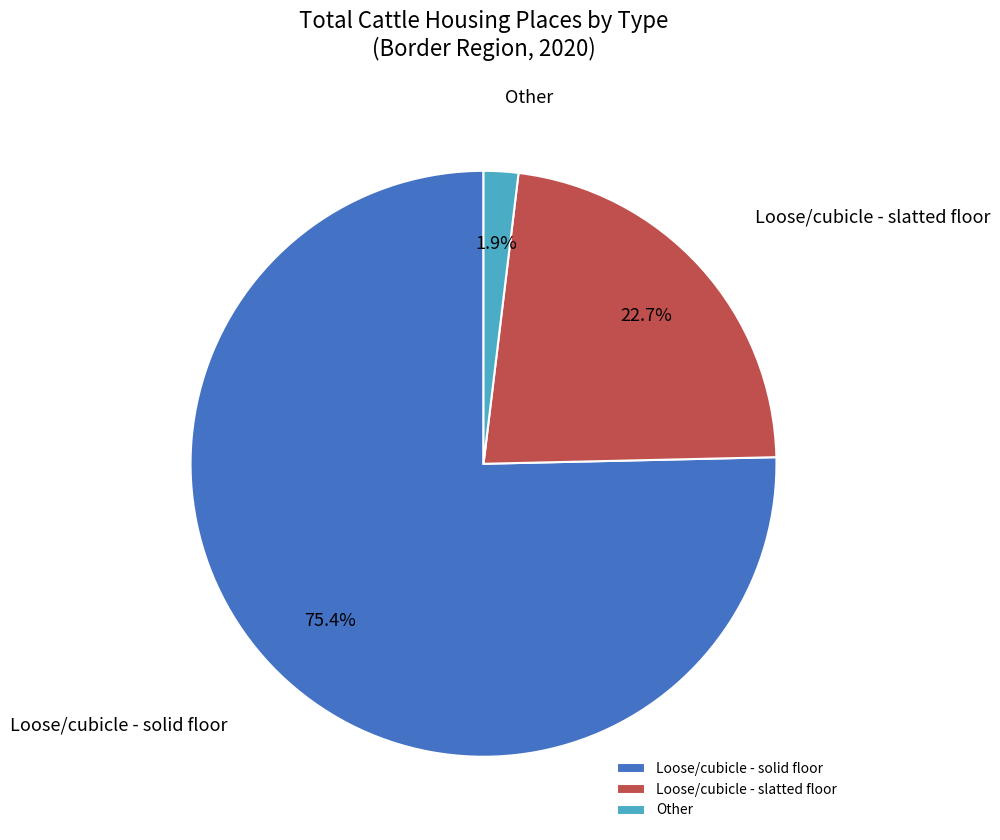

Is Loose/cubicle - slatted floor the majority of the pie?

No